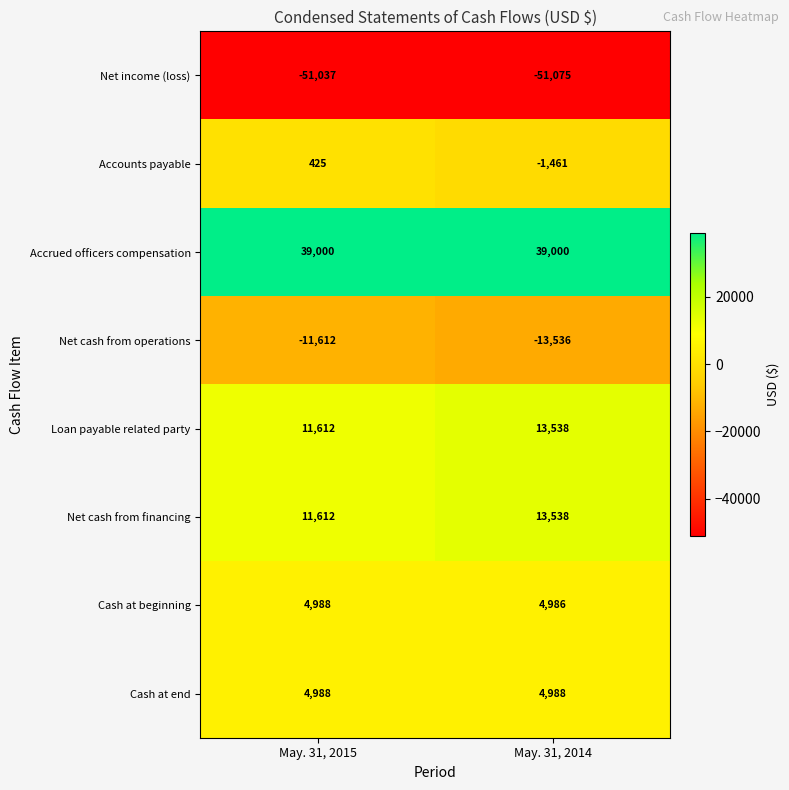

True or false: Net cash from financing has a value of 11612 at May. 31, 2015.

True